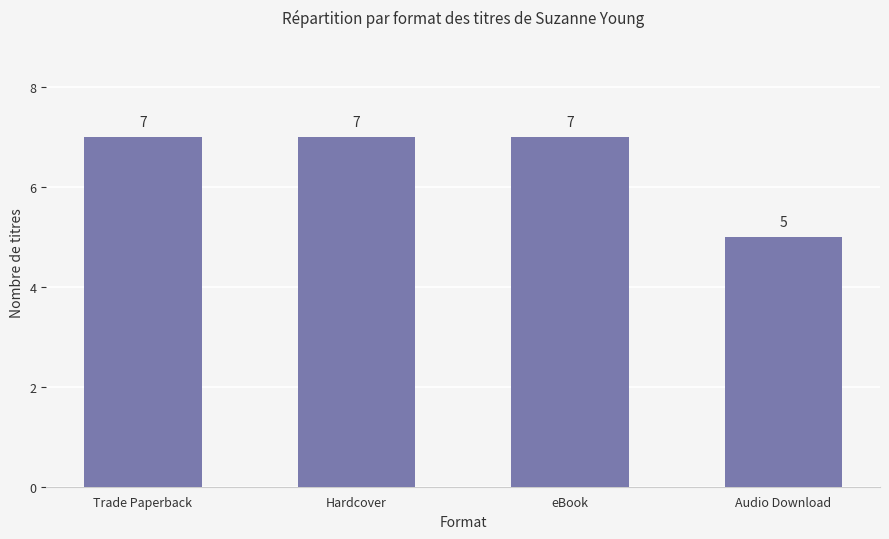

At which category does the chart reach its minimum across all series?

Audio Download